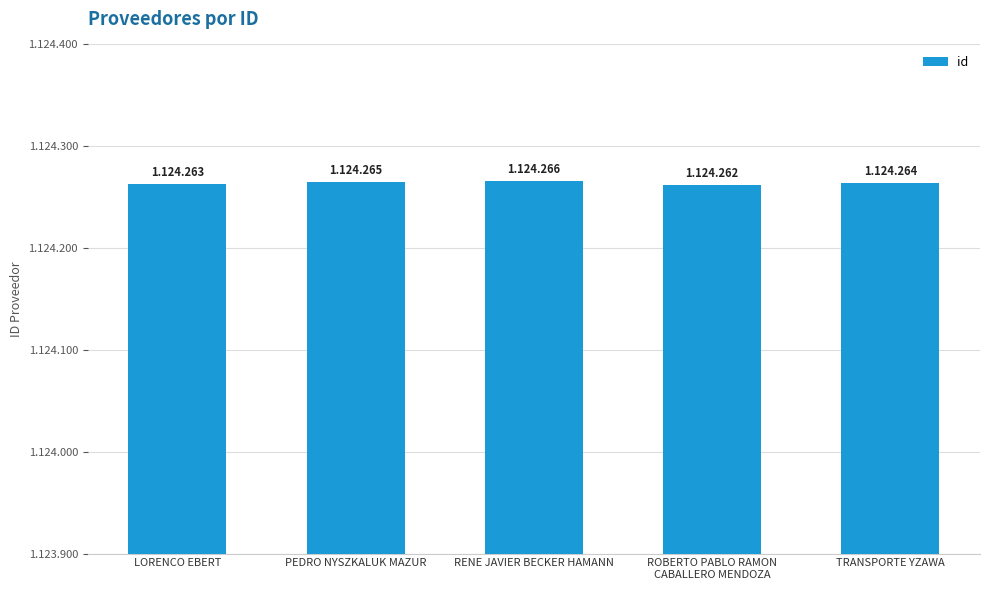

What is the minimum value shown in the chart?

1124262